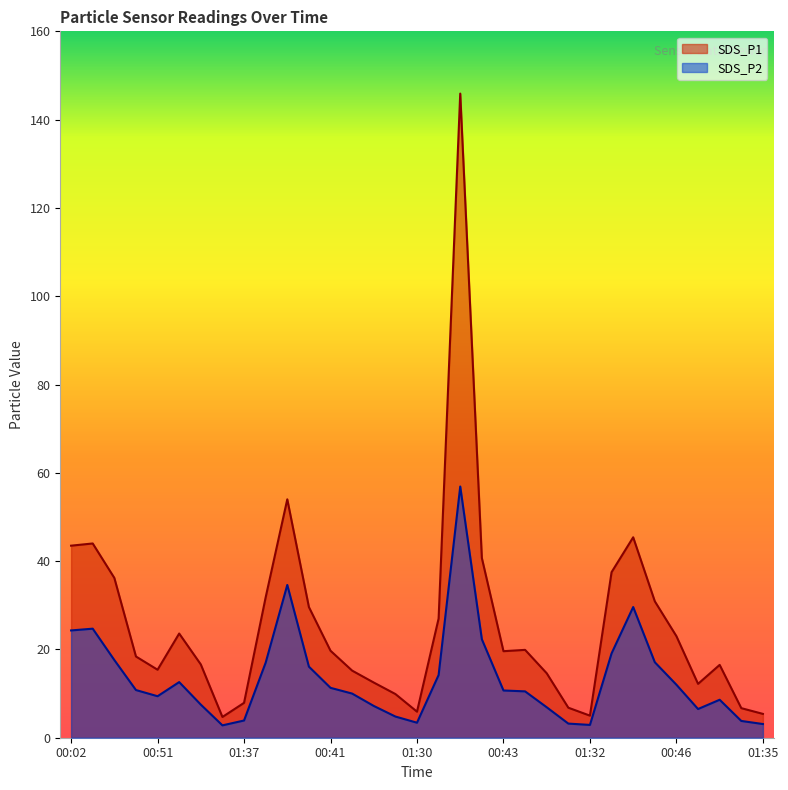

True or false: SDS_P1 and SDS_P2 intersect in this chart.

False